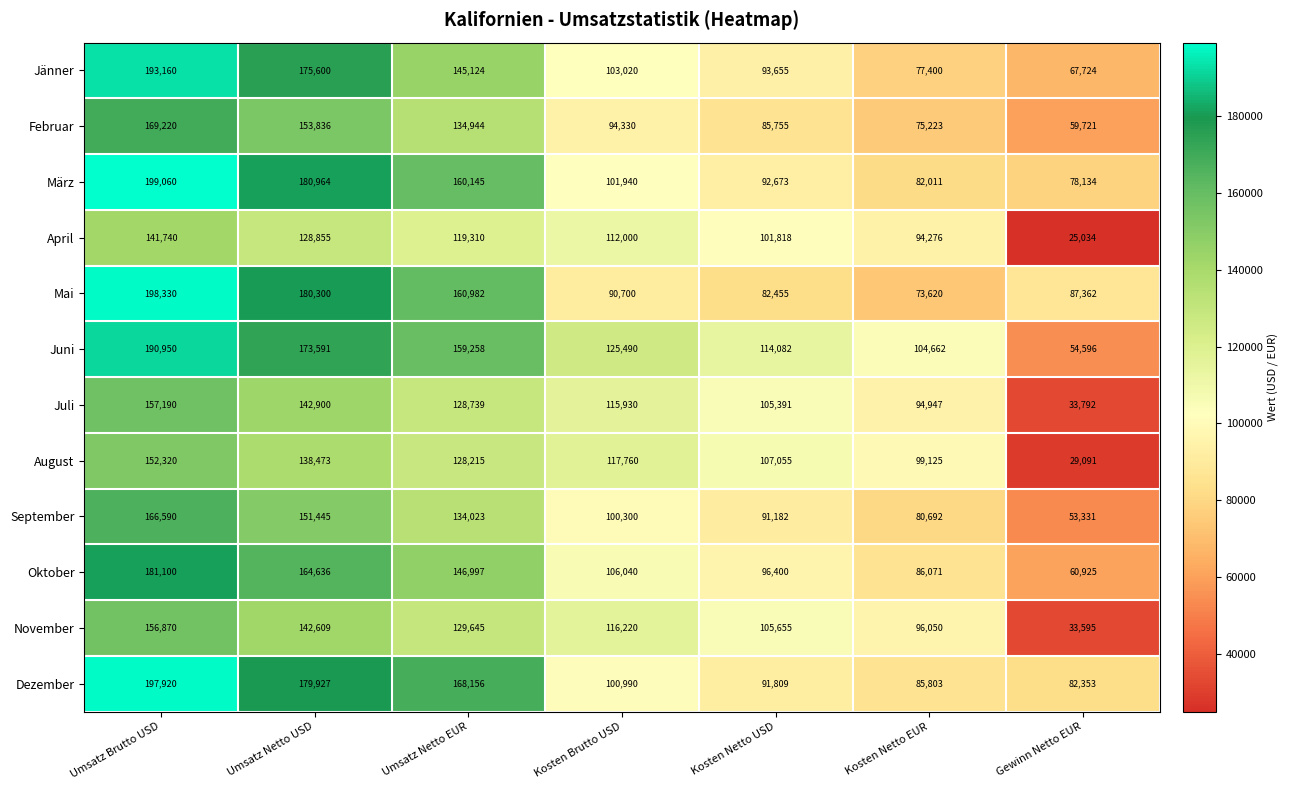

List the series in order of their peak value, highest first.

März, Mai, Dezember, Jänner, Juni, Oktober, Februar, September, Juli, November, August, April